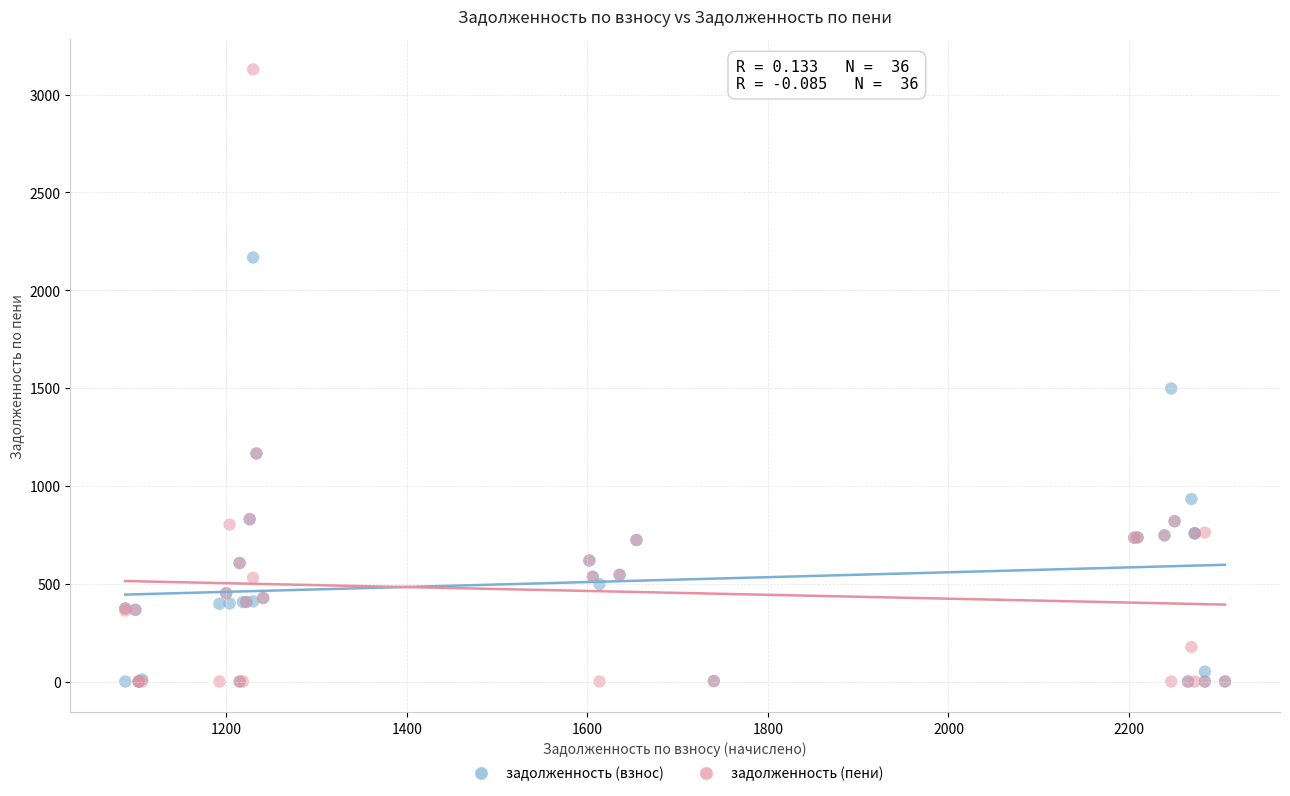

Which series reaches the maximum Y coordinate?

задолженность (пени)